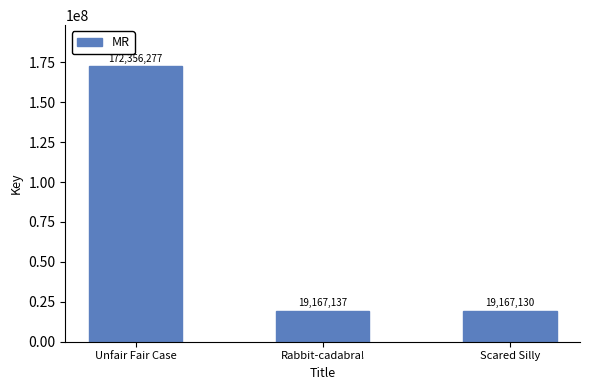

How many values are below 19167137?

1